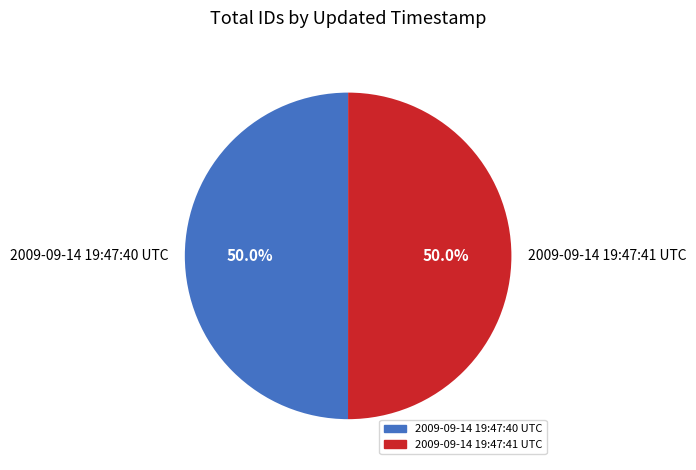

Do 2009-09-14 19:47:41 UTC and 2009-09-14 19:47:40 UTC together represent more than half of the pie?

Yes